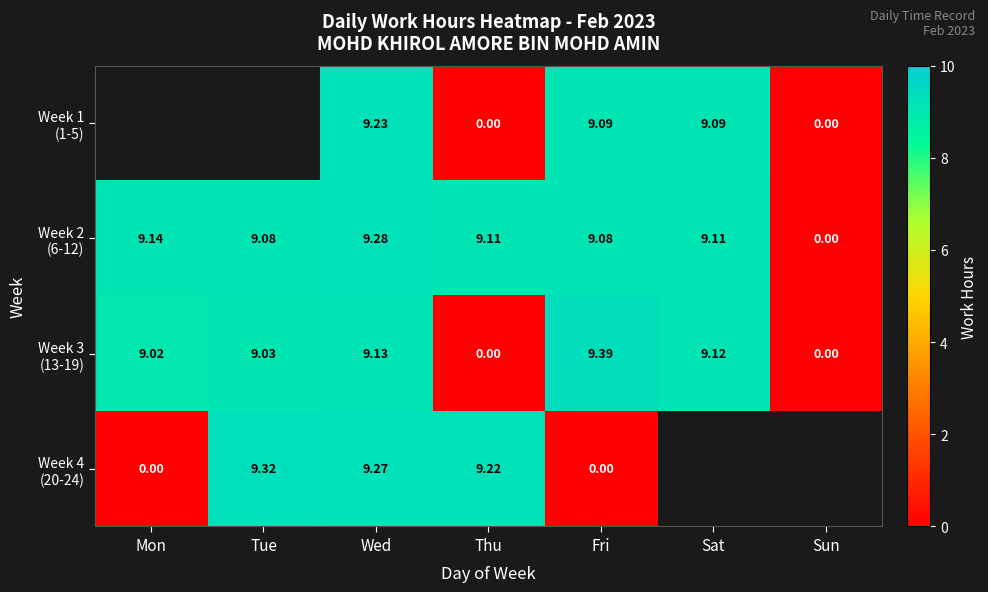

At which label does Week 4 (20-24) reach its peak?

Tue